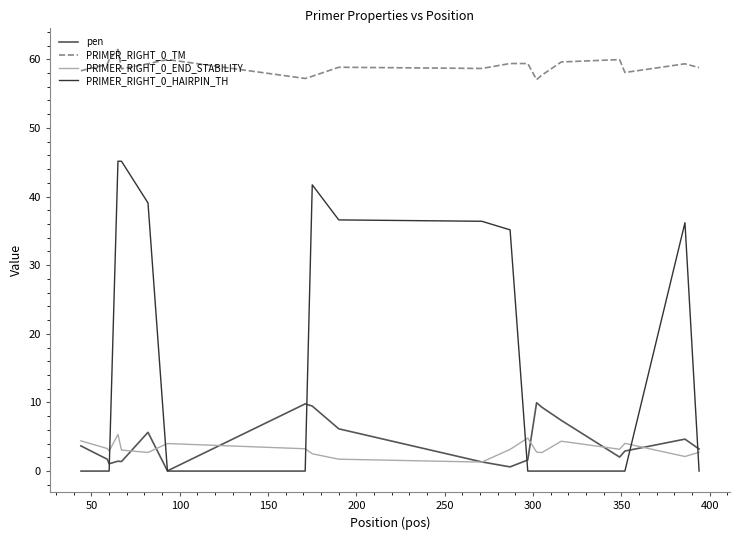

How many categories are shown in the chart?

20